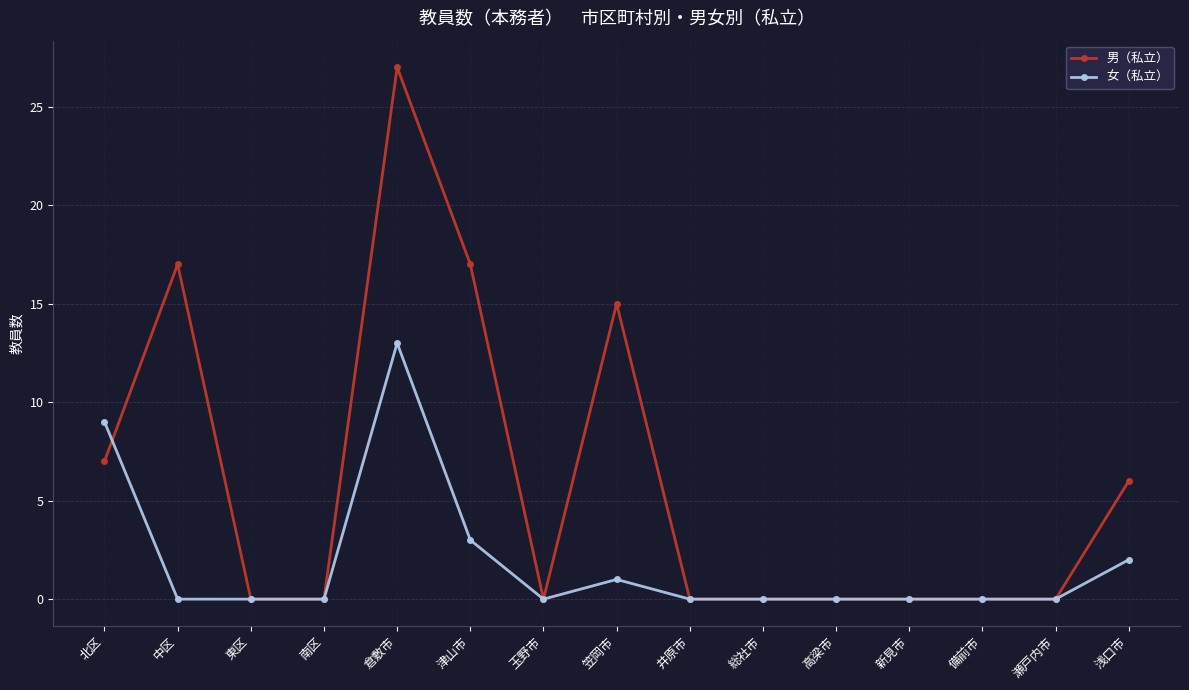

List the series in order of their overall mean, highest first.

男（私立）, 女（私立）